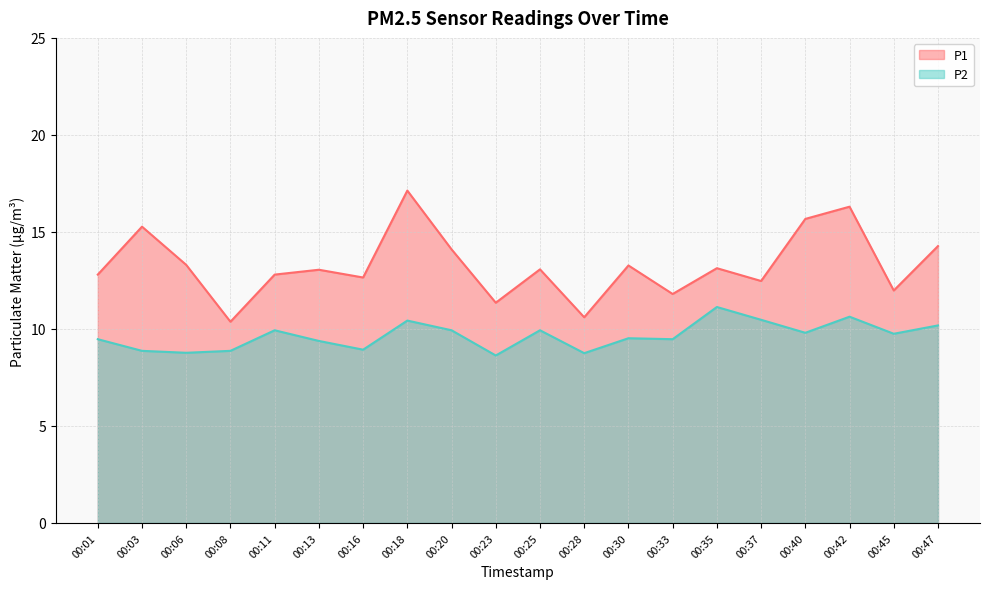

Does the chart have visible grid lines?

Yes